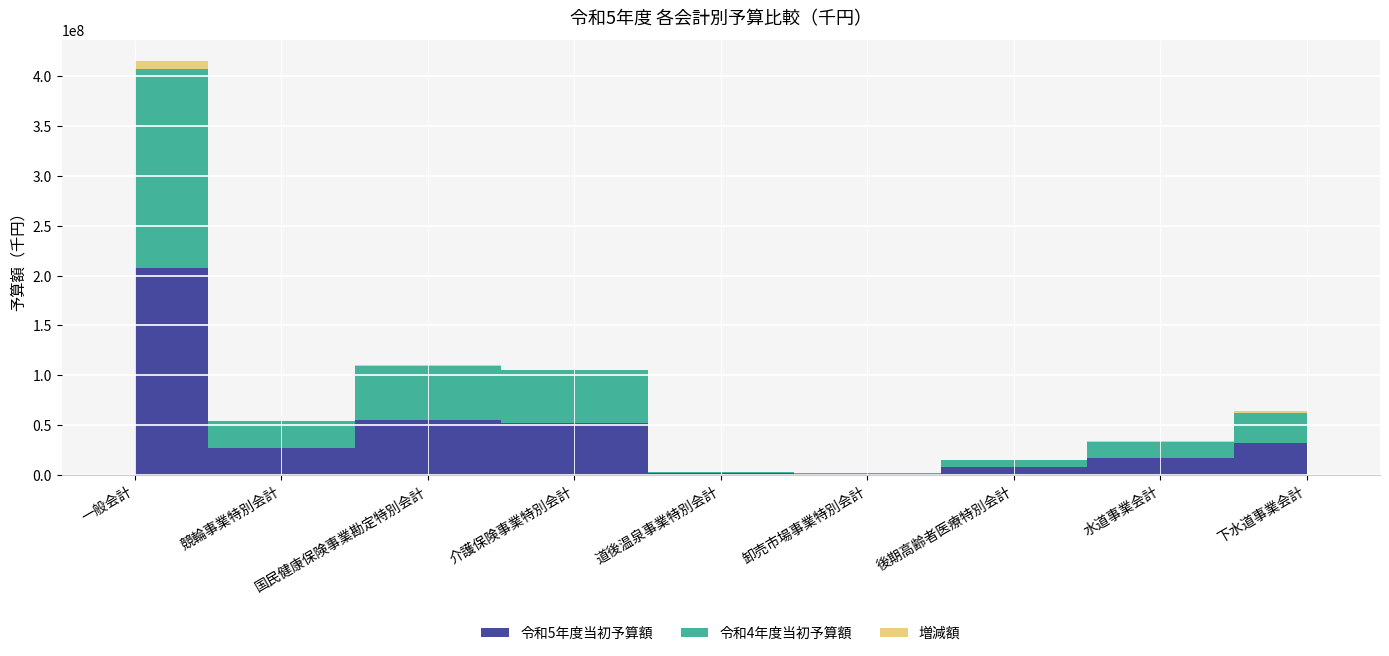

Reading left to right, extract all data points from this chart.

令和5年度当初予算額: 207770000	26837000	54954500	52343500	1489100	1004500	7403400	16977500	31853500
令和4年度当初予算額: 199200000	27359600	54207000	52423400	1230100	739600	7525600	16195100	30496100
増減額: 8570000	-522600	747500	-79900	259000	264900	-122200	782400	1357400